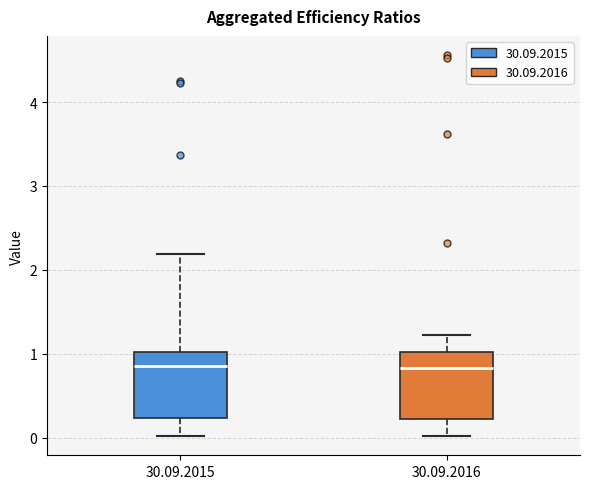

Where is the upper edge of the box for 30.09.2015 on the y-axis? The values are not printed on the chart, so give them approximately, as read against the axis.

1.0